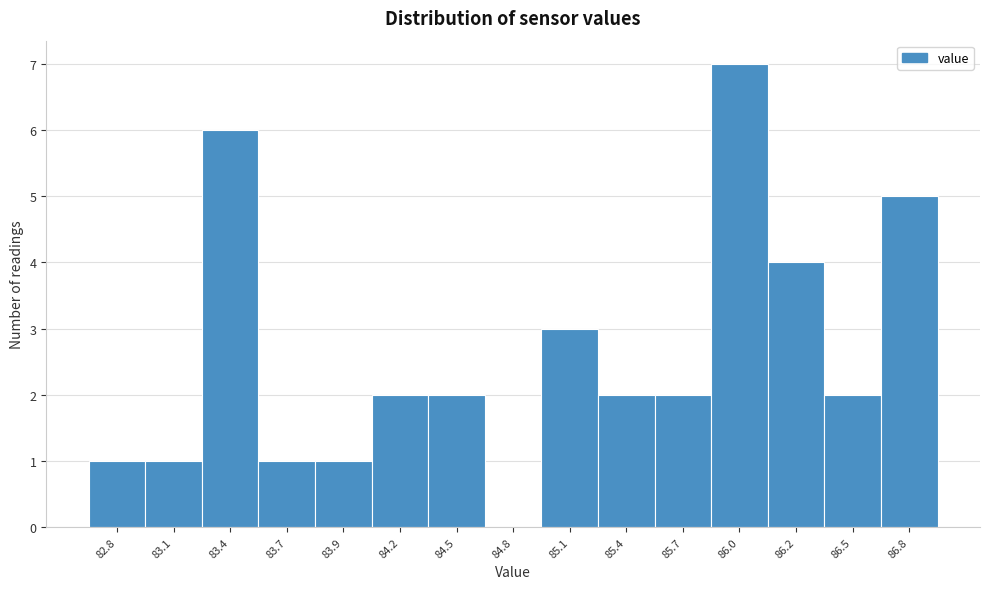

Reading left to right, extract all data points from this chart.

82.8=1	83.1=1	83.4=6	83.7=1	83.9=1	84.2=2	84.5=2	84.8=0	85.1=3	85.4=2	85.7=2	86.0=7	86.2=4	86.5=2	86.8=5